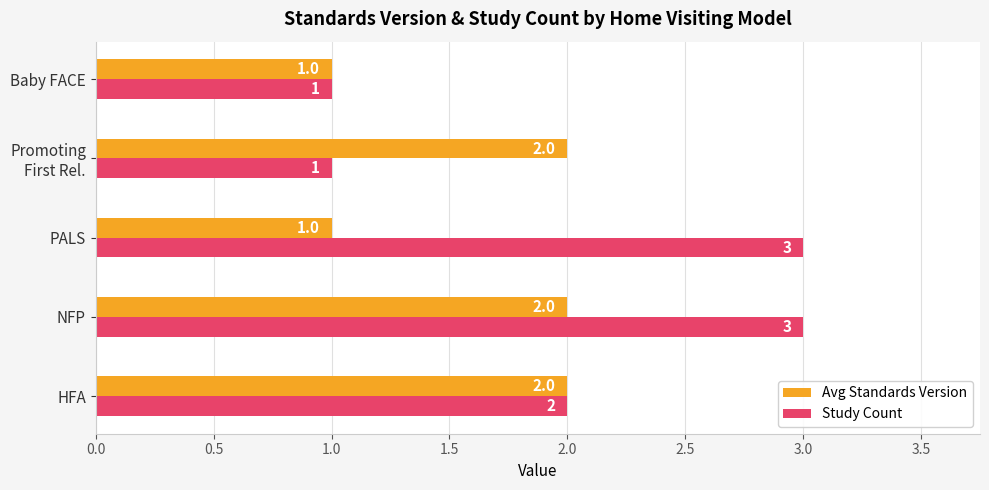

Count the Study Count values in the range 1 to 3.

5